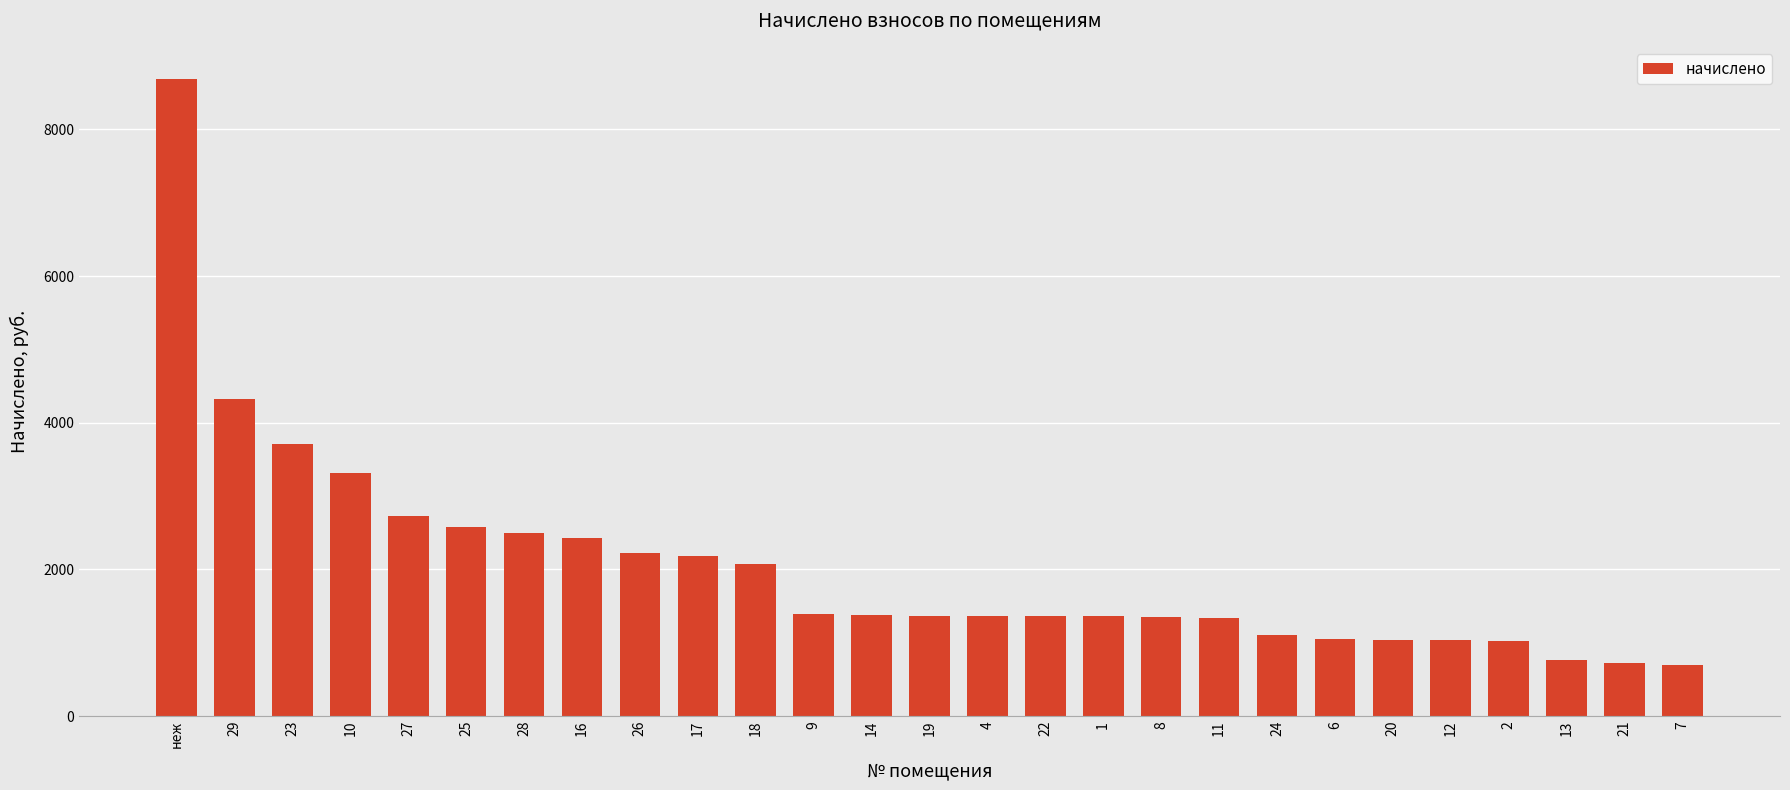

What is the minimum value shown in the chart?

702.5